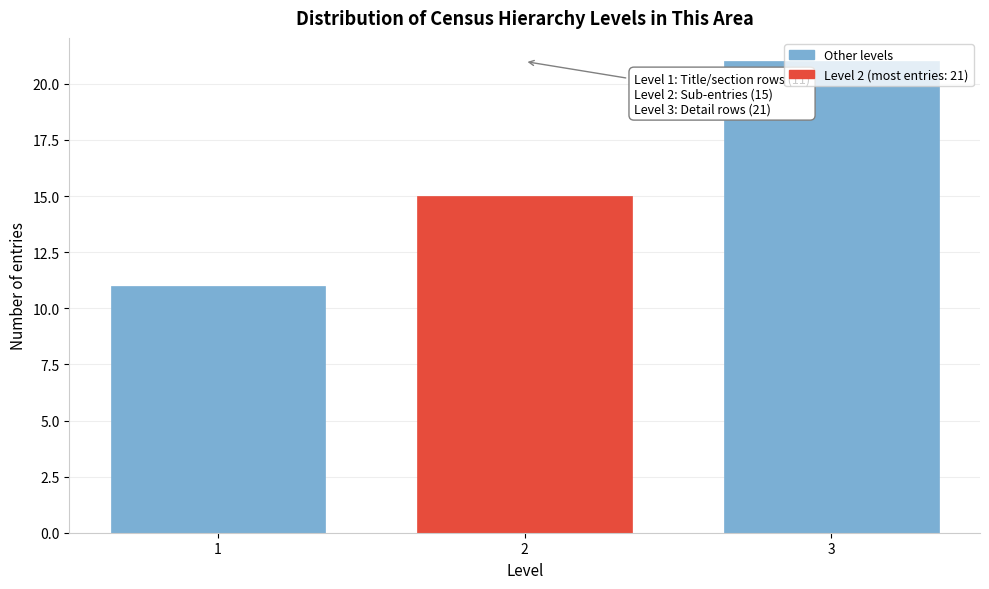

What is the sum of all values?

47